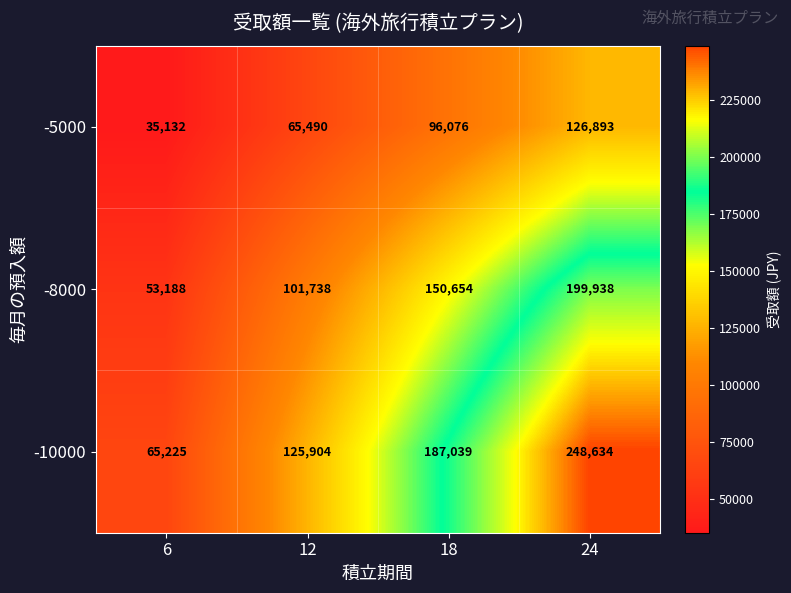

Which series has the largest total across all categories?

-10000